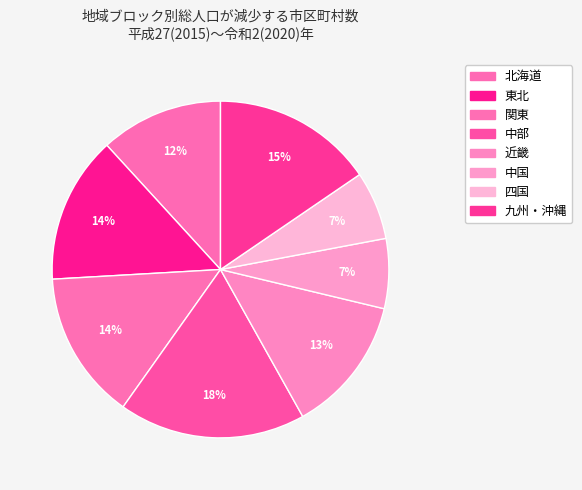

Count the number of slices in the pie.

8